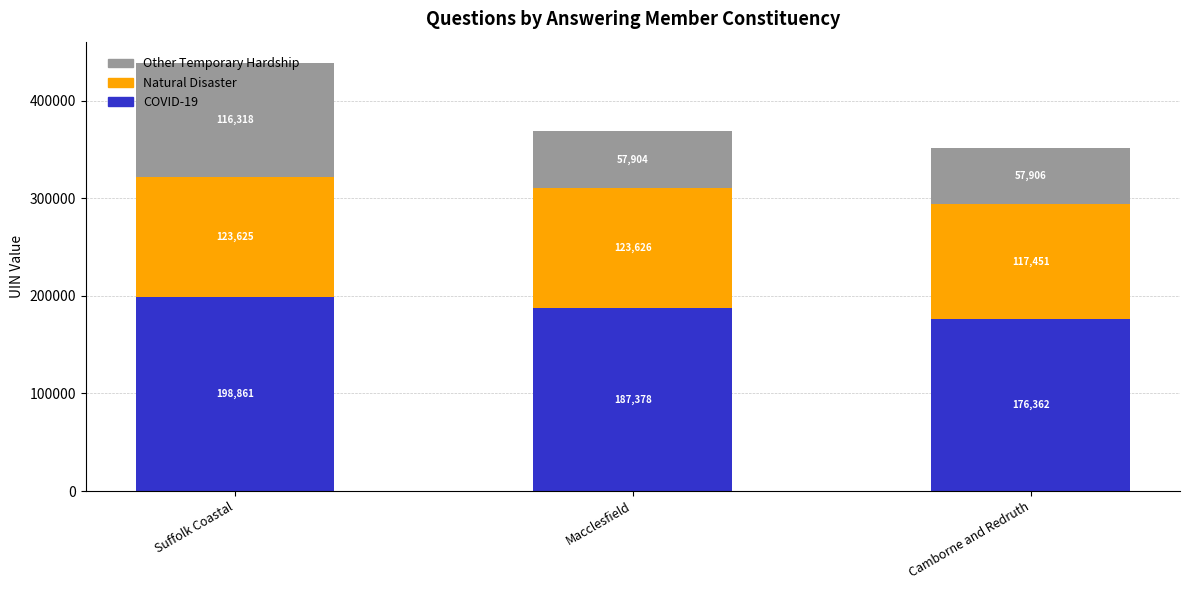

What is the maximum value for COVID-19?

198861